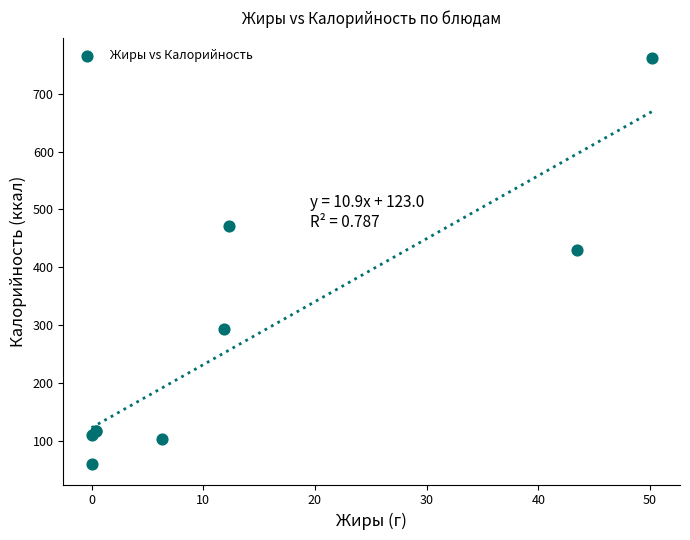

What Y value in the scatter plot is closest to 410?

429.6